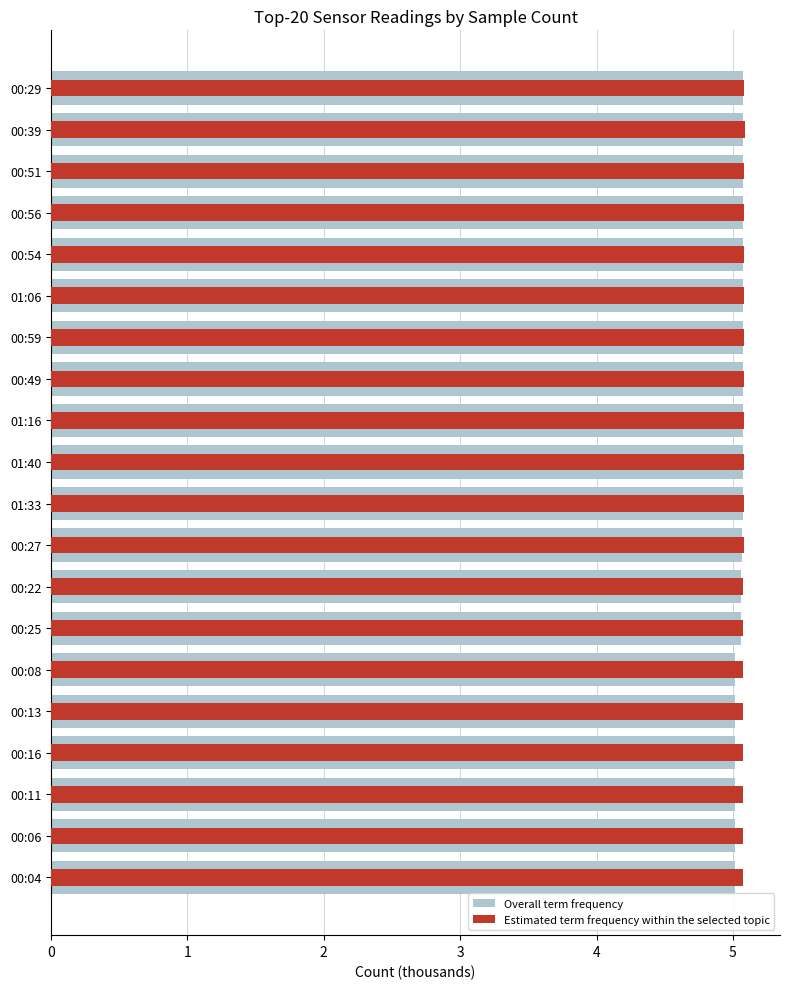

What is the sum of all Estimated term frequency within the selected topic values?

101.6